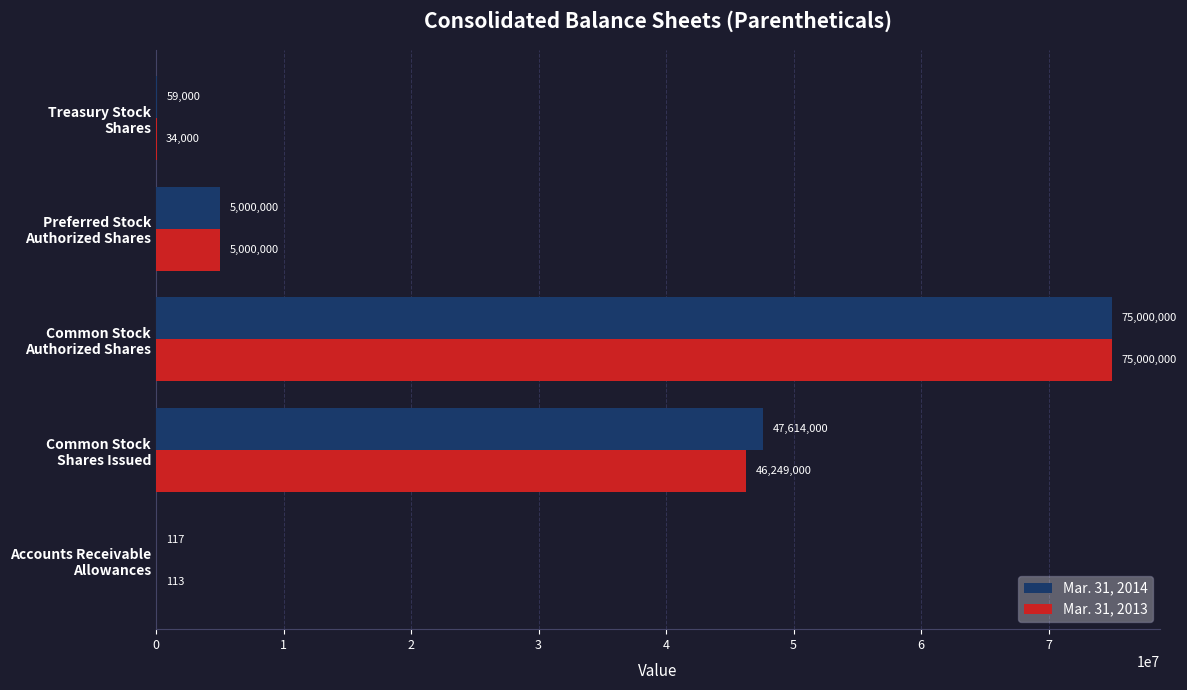

What is the sum of all Mar. 31, 2014 values?

127673117